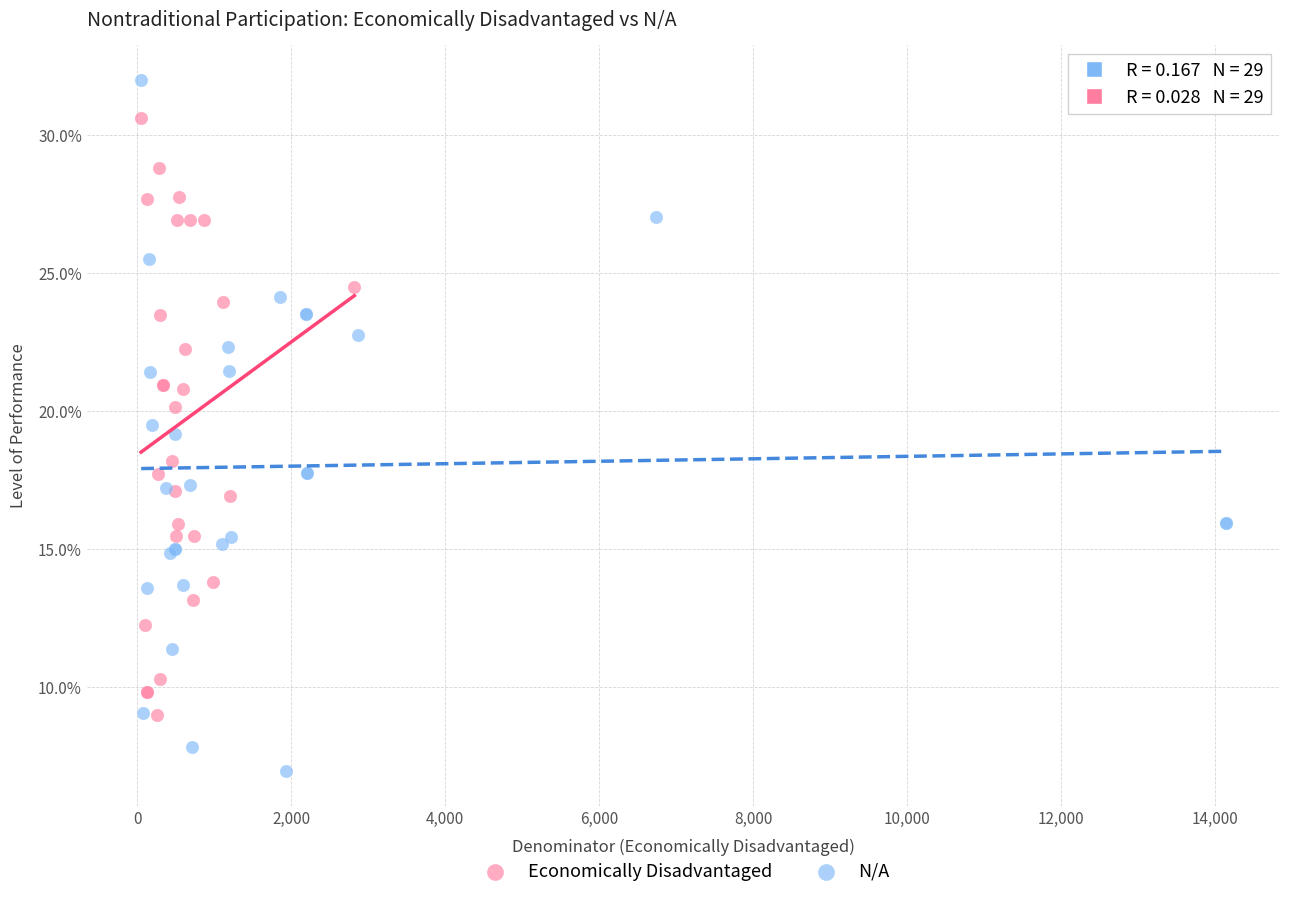

Which series contains the lowest Y value?

N/A